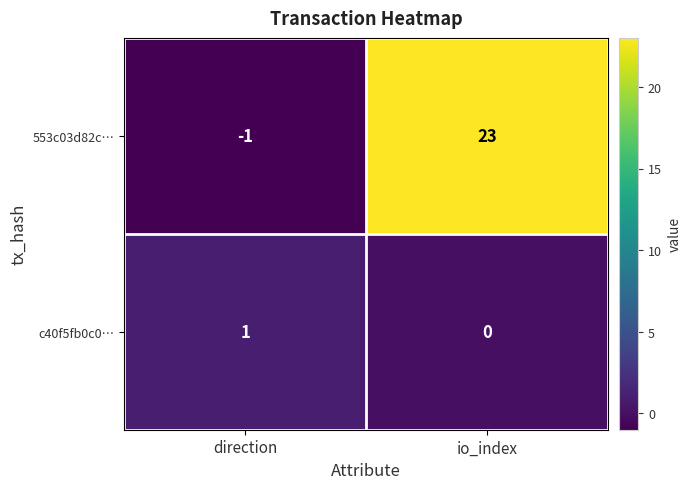

What is the highest value of the 553c03d82c… series?

23